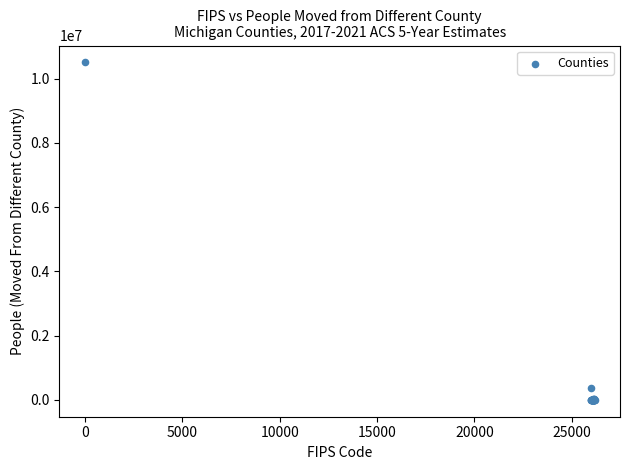

What Y value in the scatter plot is closest to 5252515?

366765